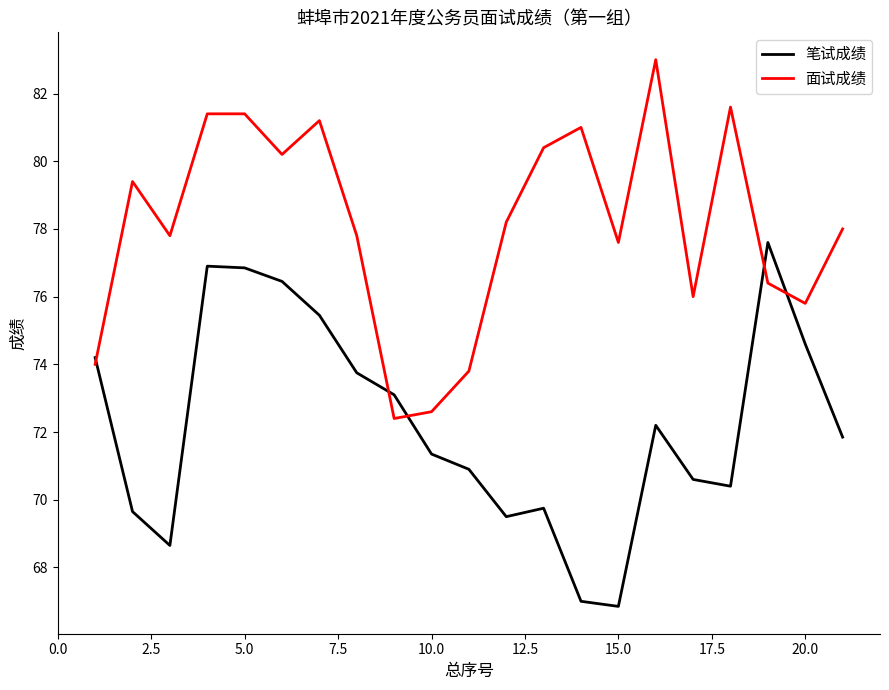

What is the maximum value for 面试成绩?

83.0